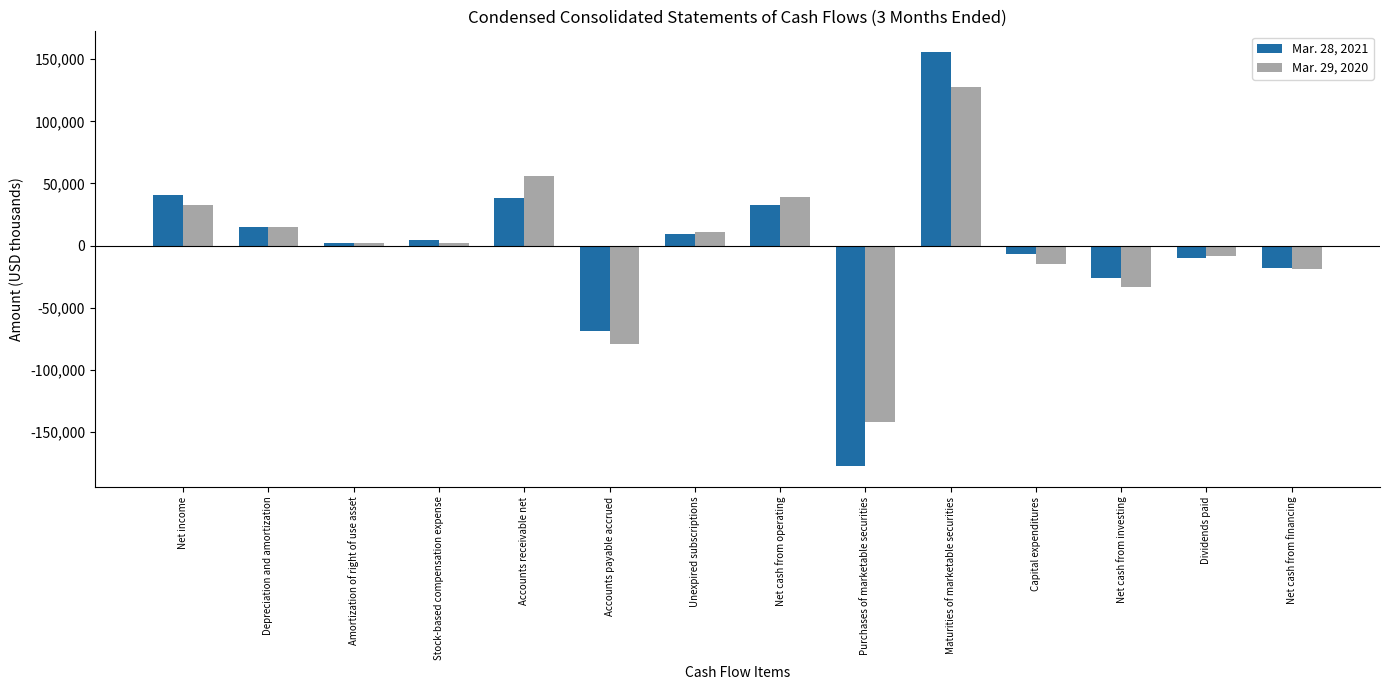

Is it true that Mar. 29, 2020 equals 2455 at Stock-based compensation expense?

True